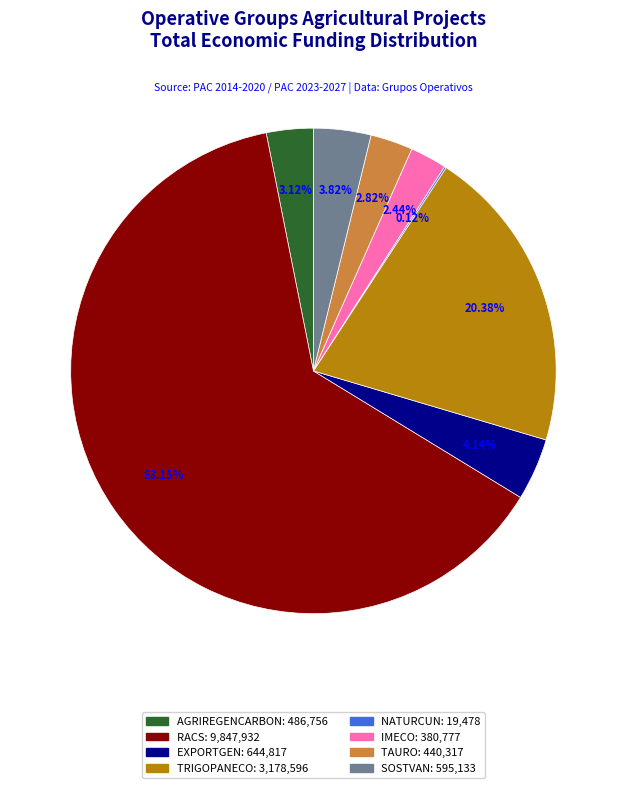

To the nearest percent, what is the difference between the largest and smallest slice percentages?

63%